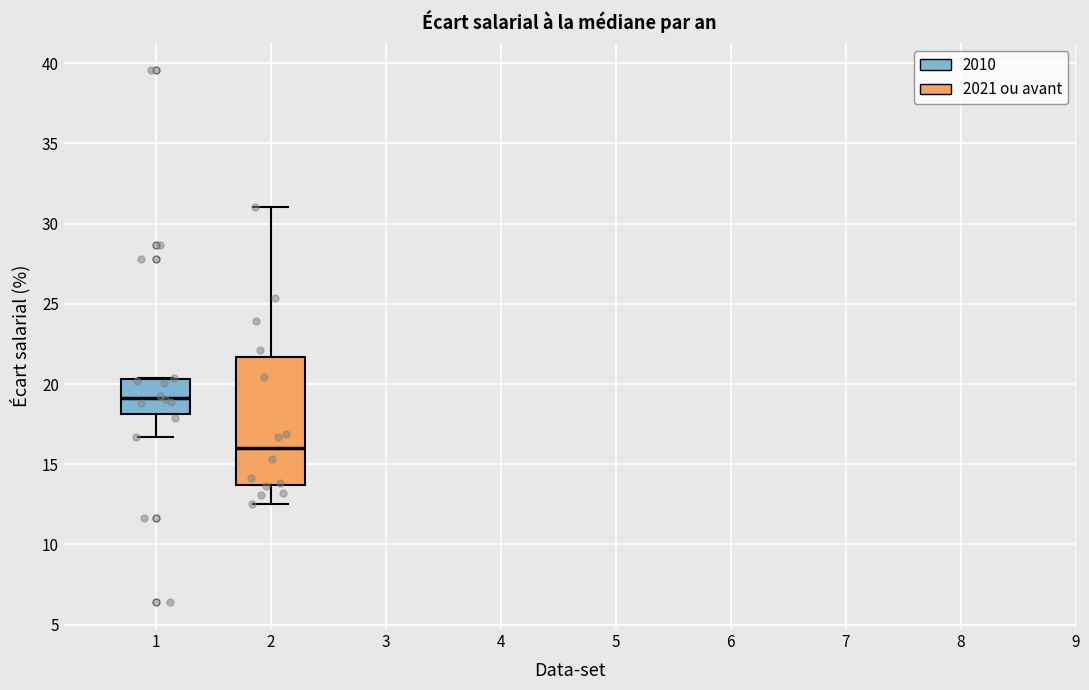

Reading left to right, read every box against the y-axis: the position of its median line, the range the box covers, and the ends of its whiskers. The values are not printed on the chart, so give them approximately, as read against the axis.

1: median 19.0, box 18.0 to 20.5, whiskers 16.5 to 20.5
2: median 16.0, box 13.5 to 21.5, whiskers 12.5 to 31.0